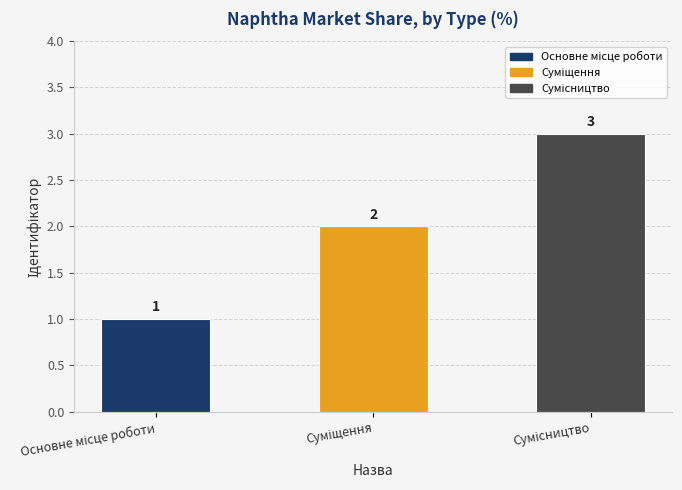

What is the sum of all values?

6